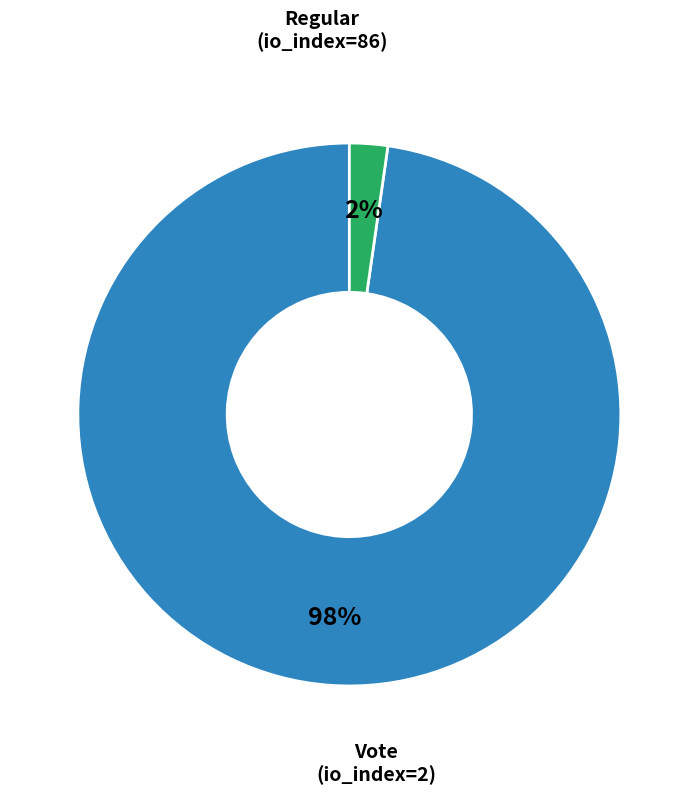

Do Vote (io_index=2) and Regular (io_index=86) together represent more than half of the pie?

Yes